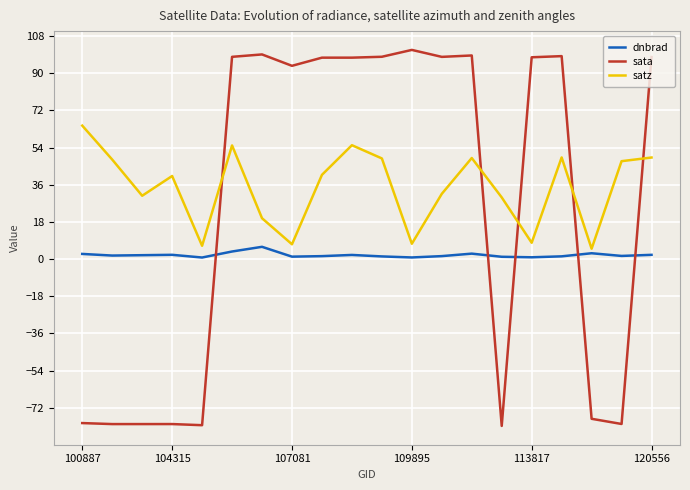

What is the minimum value shown in the chart?

-80.8